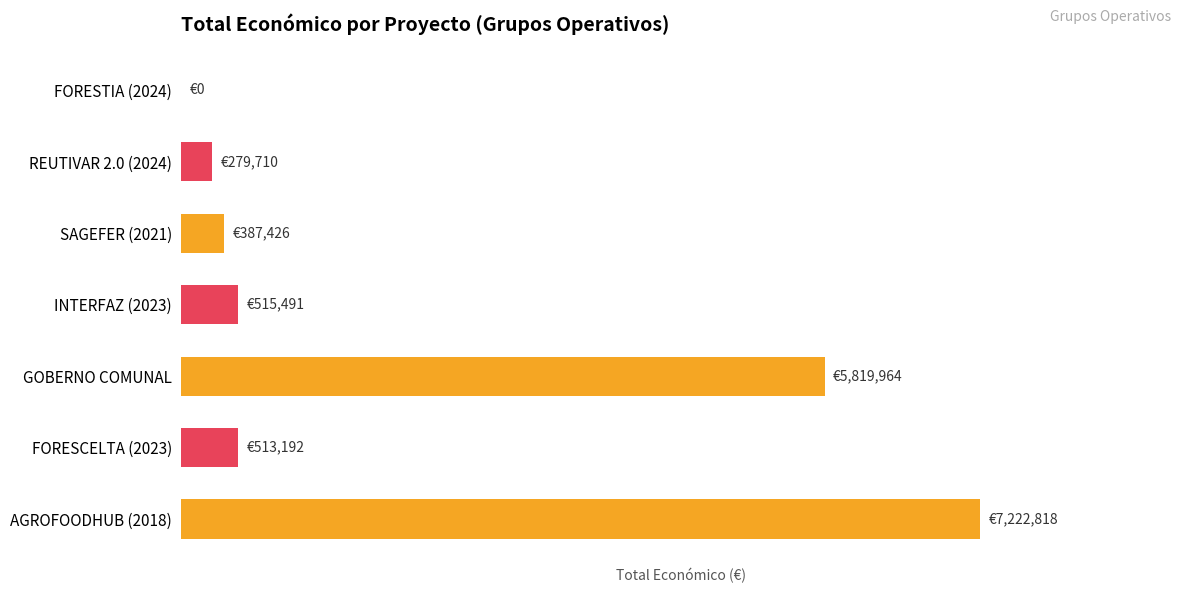

What is the greatest value displayed?

7222818